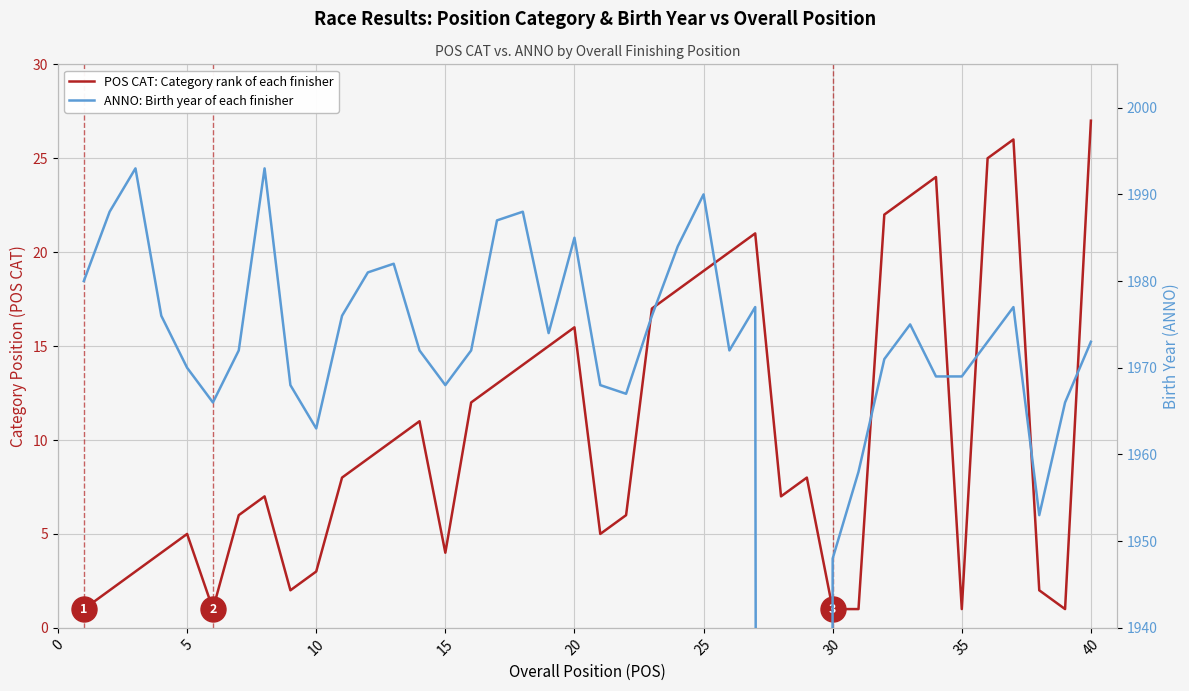

What is the sum of all POS CAT: Category rank of each finisher values?

420